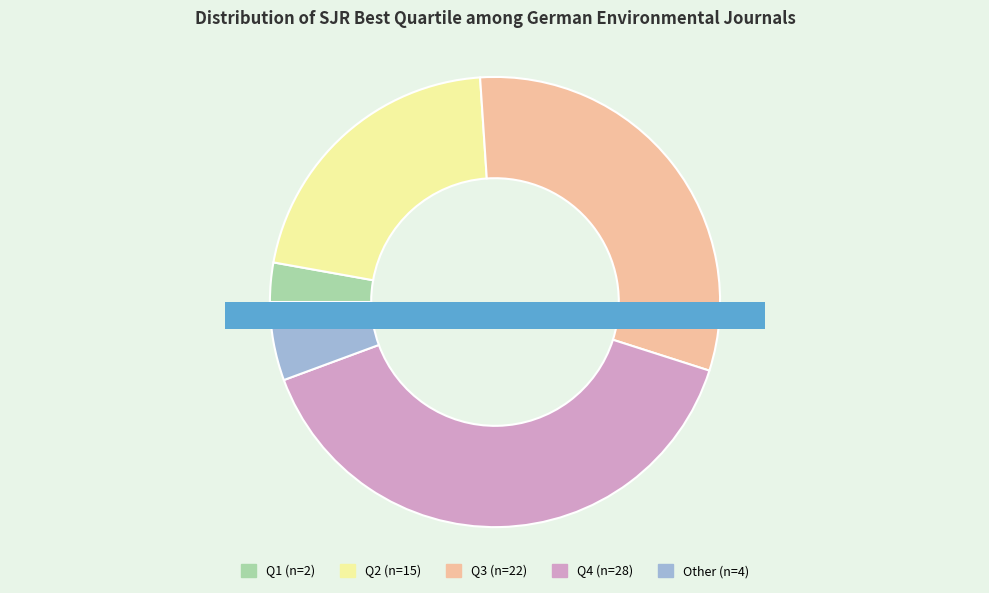

Is it true that Q3 is 31% of the pie?

True